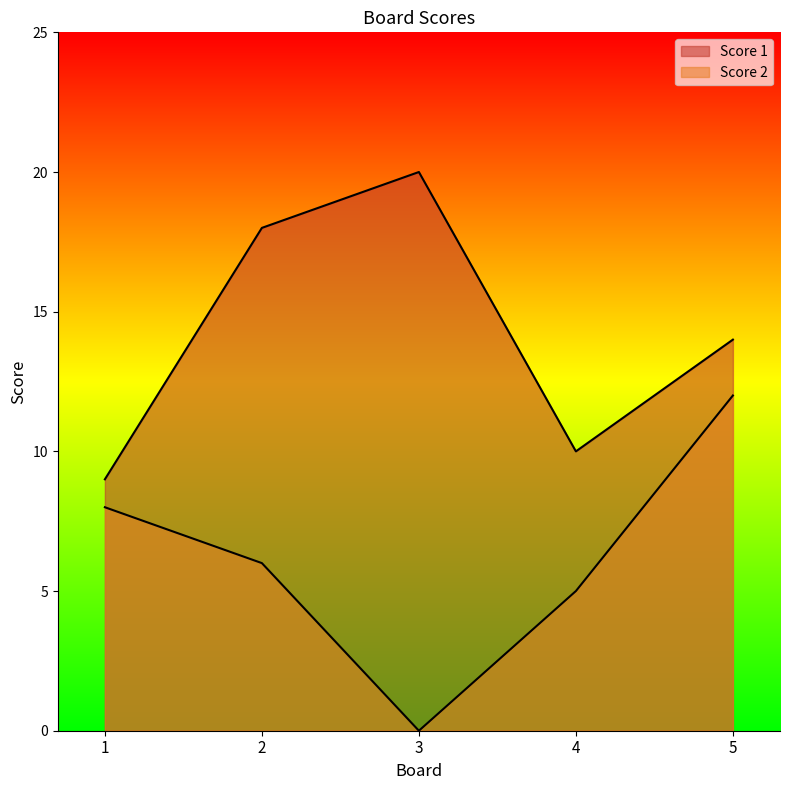

Reading left to right, extract all data points from this chart.

Score 1: 1=9	2=18	3=20	4=10	5=14
Score 2: 1=8	2=6	3=0	4=5	5=12